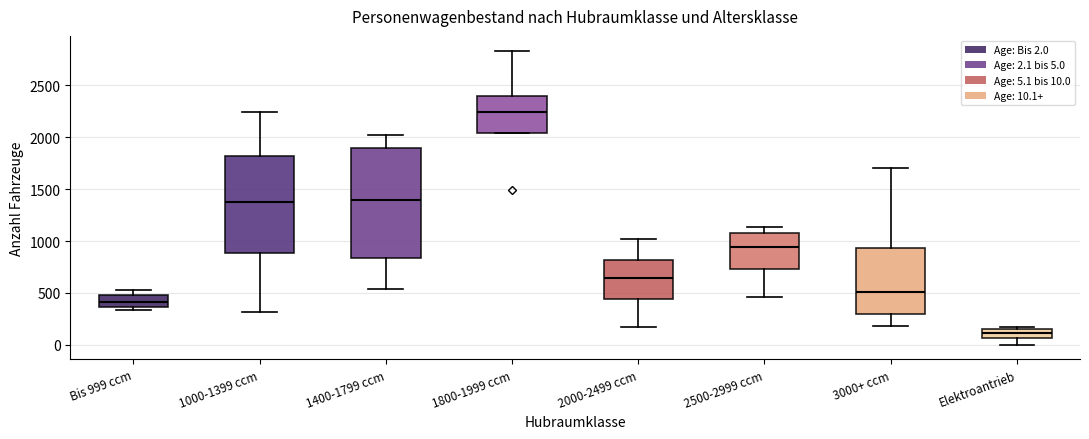

Which box's median line is the lowest?

Elektroantrieb